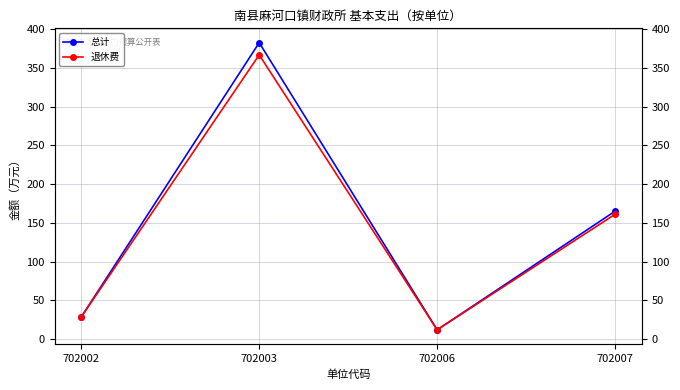

Which series has the largest total across all categories?

总计